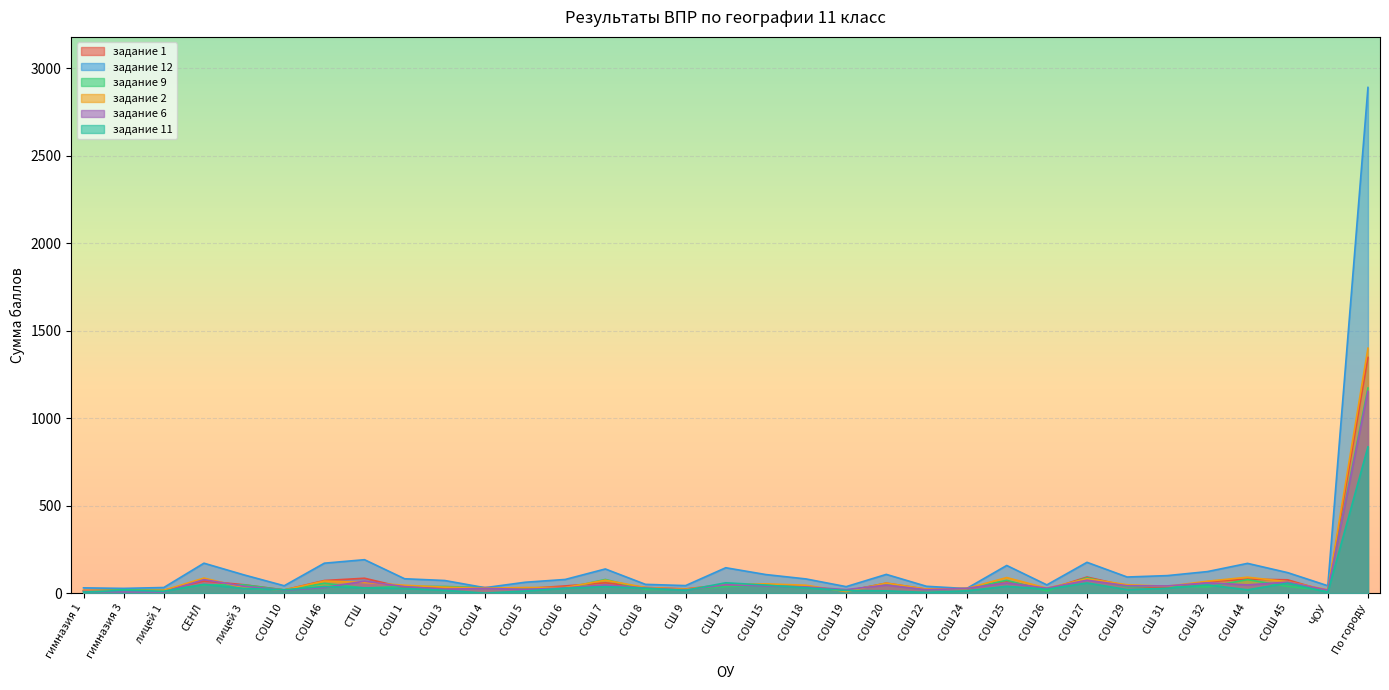

Reading left to right, list all the values displayed in this chart.

задание 1: 15	18	16	69	48	18	72	85	31	31	32	26	41	59	32	24	49	47	37	12	57	22	26	69	19	92	40	30	65	80	76	9	1347
задание 12: 30	27	32	171	104	42	171	191	82	72	31	62	78	138	50	43	145	106	81	37	107	39	26	158	47	176	92	100	123	170	117	42	2890
задание 9: 12	19	16	47	47	18	56	29	39	38	30	30	27	78	21	21	37	47	36	12	54	18	26	73	12	88	36	41	35	77	38	14	1172
задание 2: 16	13	16	86	31	18	69	61	45	34	28	32	32	74	32	22	49	53	45	9	57	23	26	89	28	82	48	39	68	91	65	19	1400
задание 6: 10	7	7	77	39	17	32	68	37	22	27	21	30	47	29	18	48	41	35	20	46	19	27	58	28	74	42	41	59	47	63	17	1153
задание 11: 6	16	11	50	27	19	38	30	27	16	0	12	28	37	28	16	59	46	30	15	13	4	13	39	22	58	20	28	47	19	57	5	836